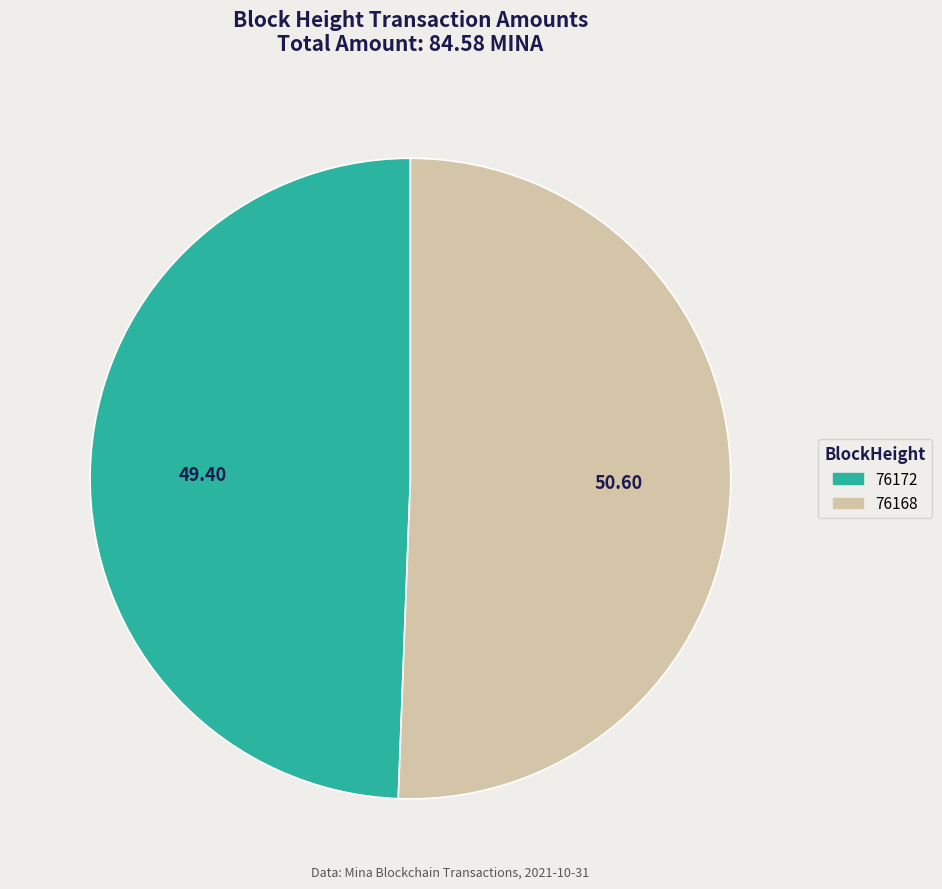

What is the majority slice?

76168